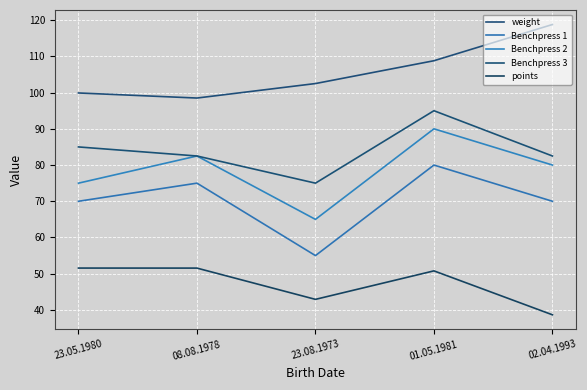

Reading left to right, extract all data points from this chart.

weight: 23.05.1980=99.9	08.08.1978=98.5	23.08.1973=102.5	01.05.1981=108.8	02.04.1993=118.8
Benchpress 1: 23.05.1980=70.0	08.08.1978=75.0	23.08.1973=55.0	01.05.1981=80.0	02.04.1993=70.0
Benchpress 2: 23.05.1980=75.0	08.08.1978=82.5	23.08.1973=65.0	01.05.1981=90.0	02.04.1993=80.0
Benchpress 3: 23.05.1980=85.0	08.08.1978=82.5	23.08.1973=75.0	01.05.1981=95.0	02.04.1993=82.5
points: 23.05.1980=51.6	08.08.1978=51.5	23.08.1973=42.9	01.05.1981=50.8	02.04.1993=38.7